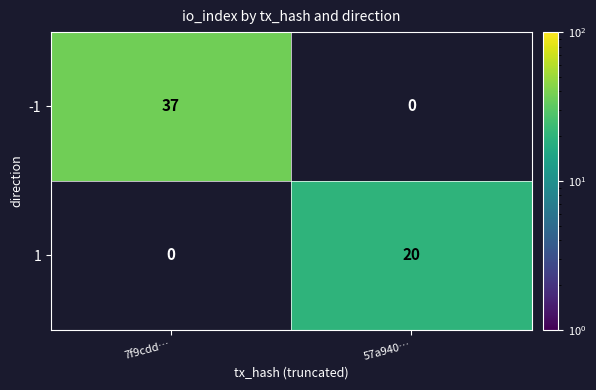

Reading left to right, what are all the values shown in this chart?

-1: 37	0
1: 0	20